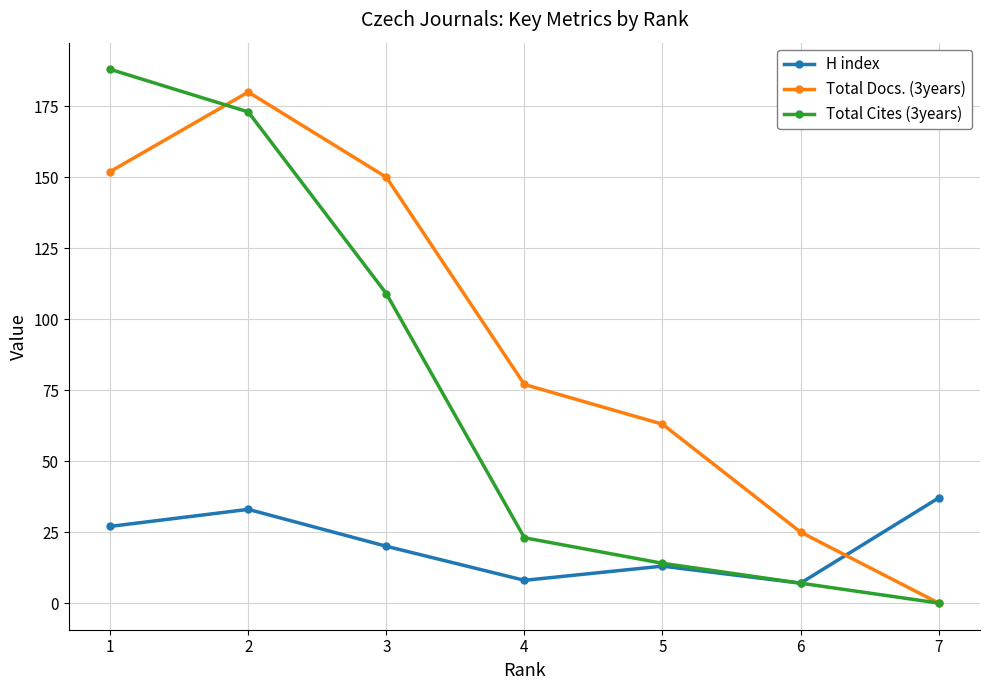

Does the chart have visible grid lines?

Yes